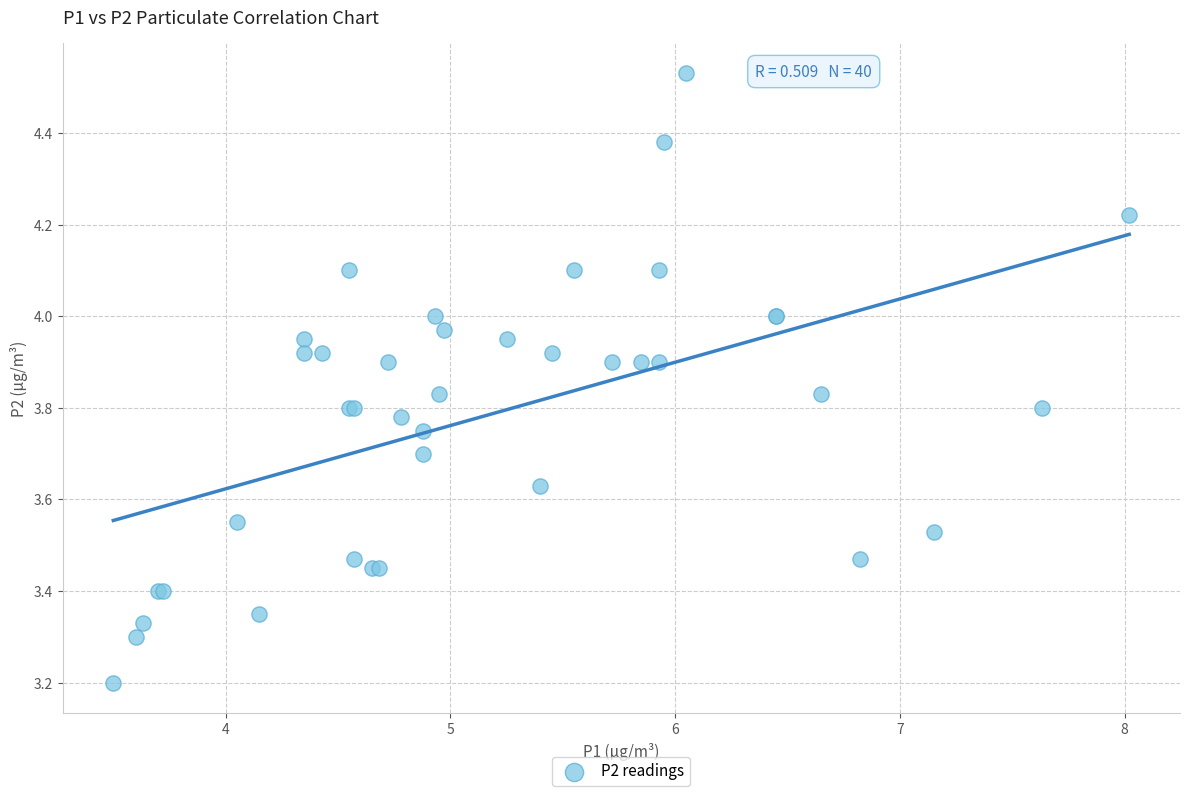

What Y value in the scatter plot is closest to 3?

3.2